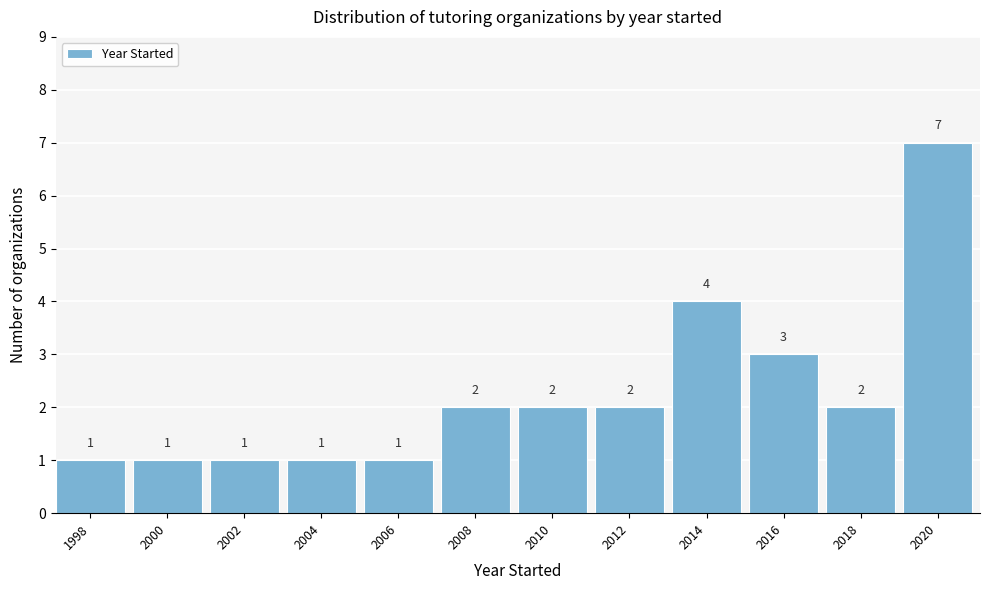

Reading right to left, extract all data points from this chart.

7	2	3	4	2	2	2	1	1	1	1	1